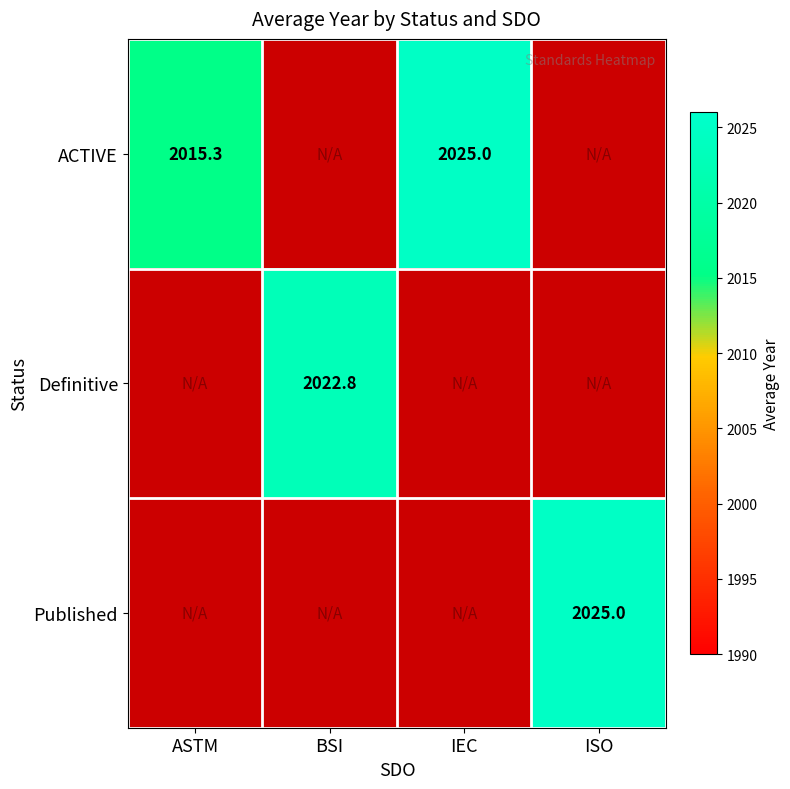

Is it true that Definitive equals 3053.8 at BSI?

False